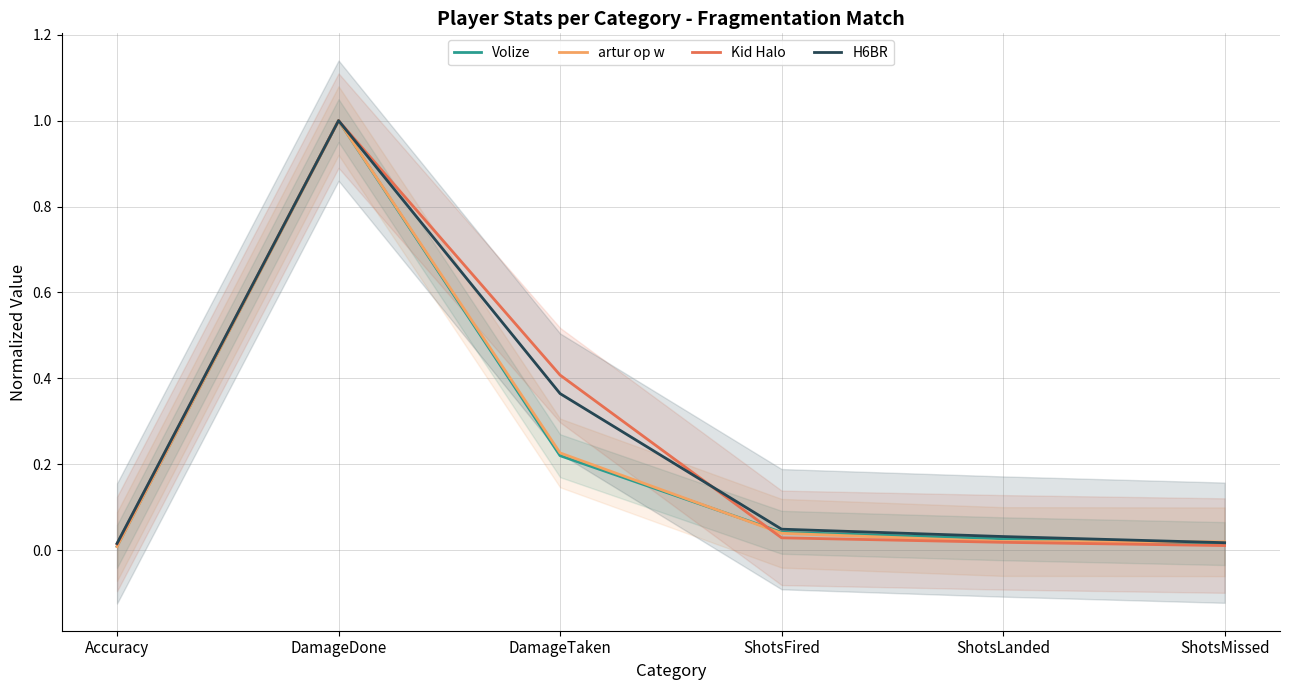

Rank the series at ShotsMissed from highest to lowest value.

artur op w, H6BR, Volize, Kid Halo